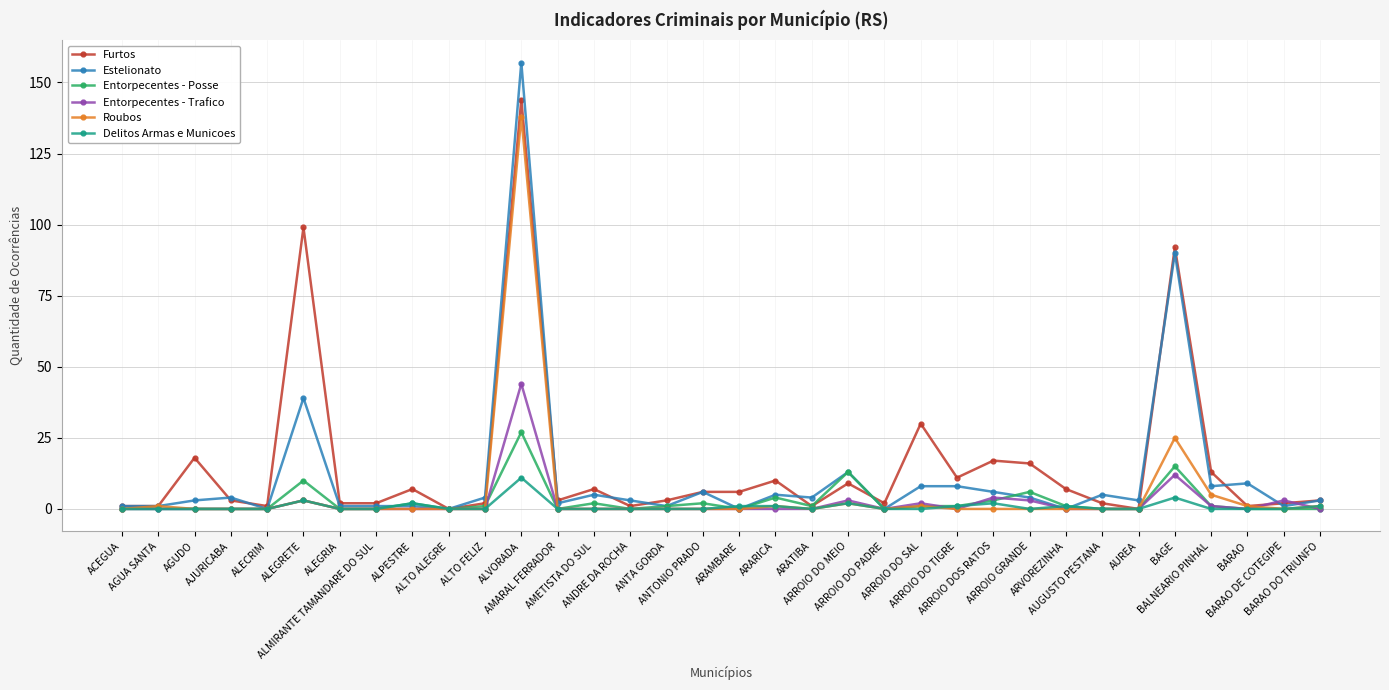

The Entorpecentes - Trafico series shows 12 at BAGE. True or false?

True